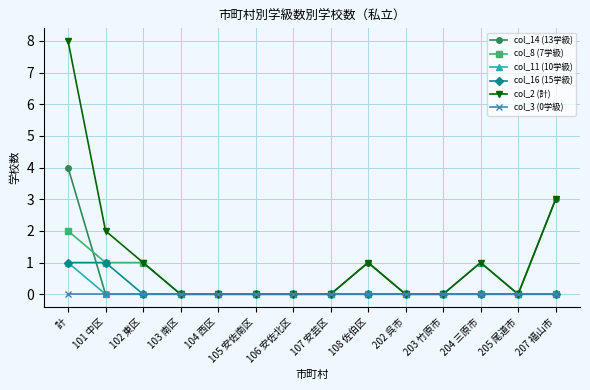

What is the label of the 6th point from the left?

105 安佐南区